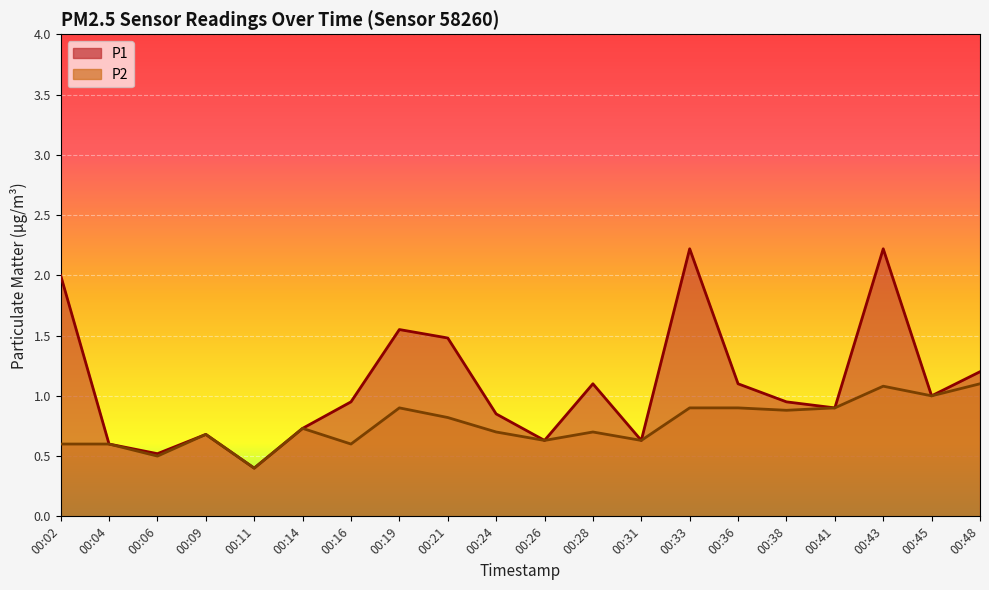

Is the value of P1 at 00:11 greater than the value of P2 at 00:19?

No